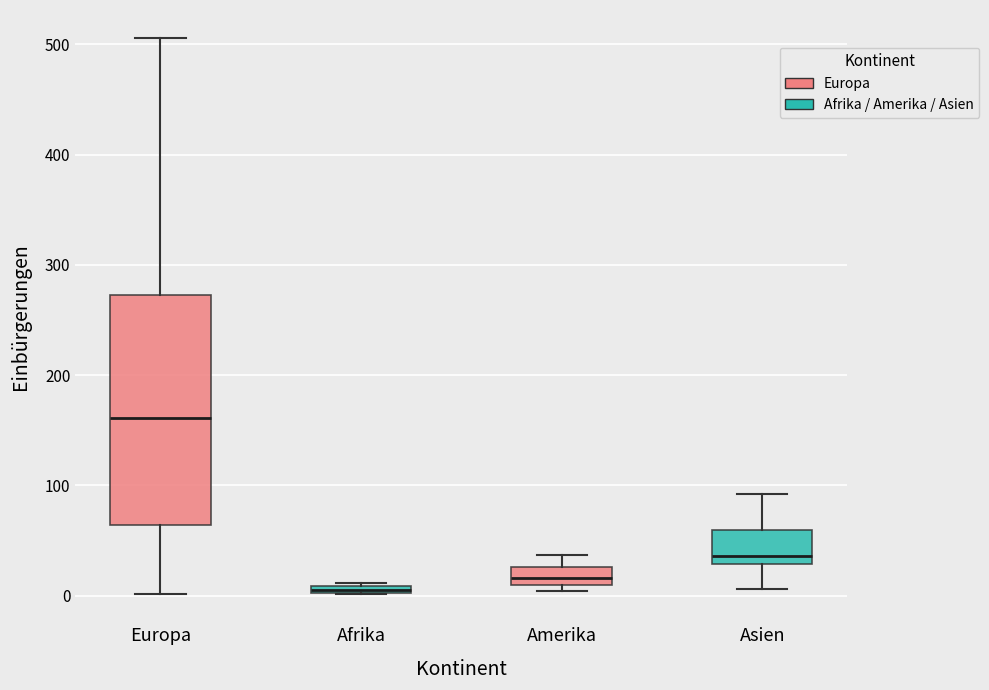

Which box has the lowest median line?

Afrika